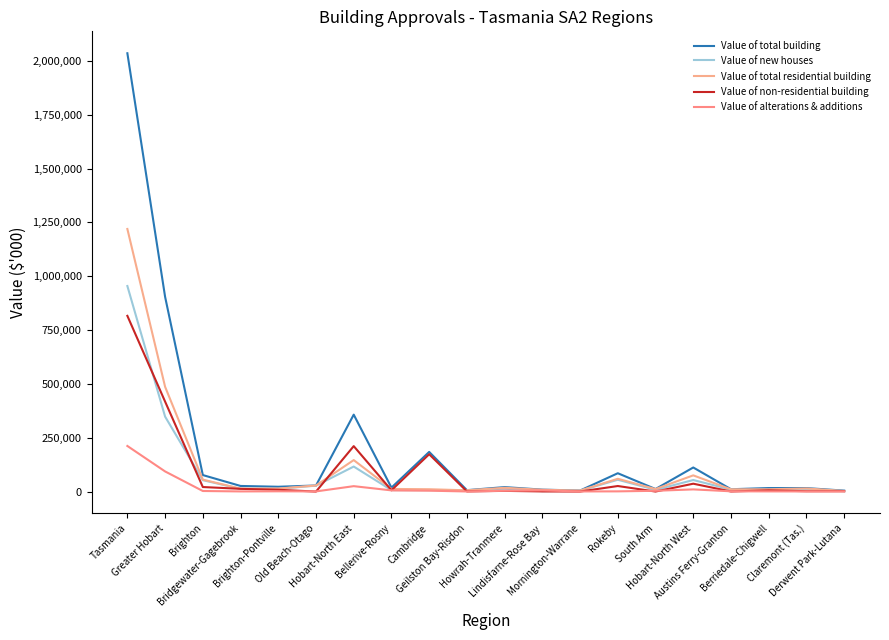

Where is the first local minimum for Value of new houses?

Bridgewater-Gagebrook